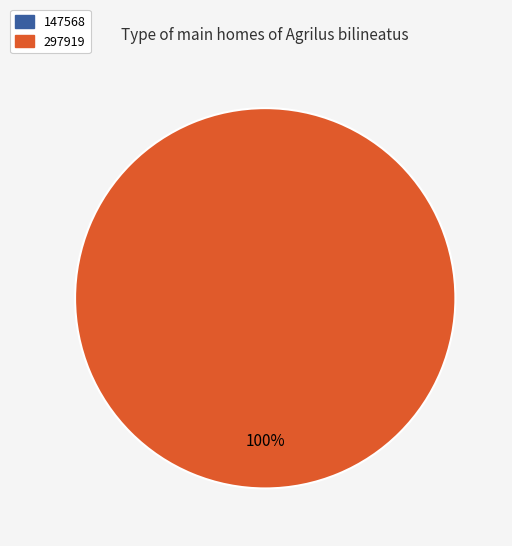

What is the majority slice?

297919